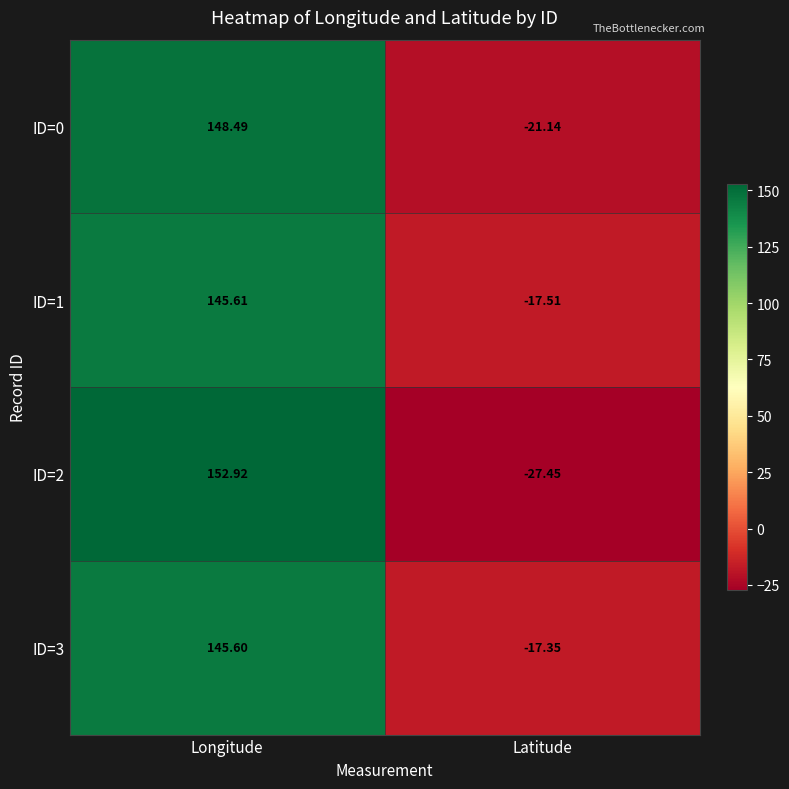

Rank the categories by ID=3 value from highest to lowest.

Longitude, Latitude